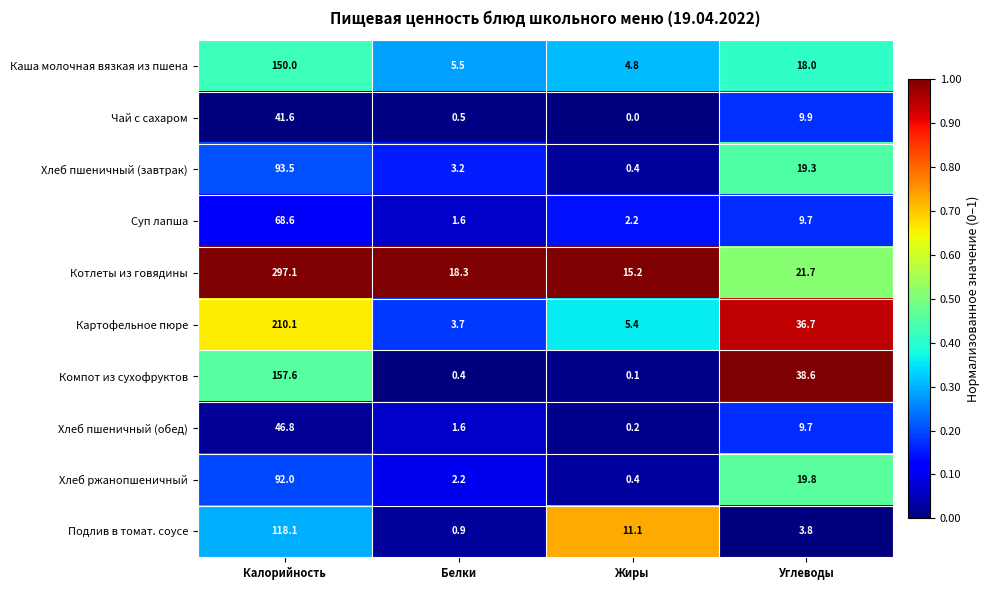

What is the greatest value displayed?

297.1